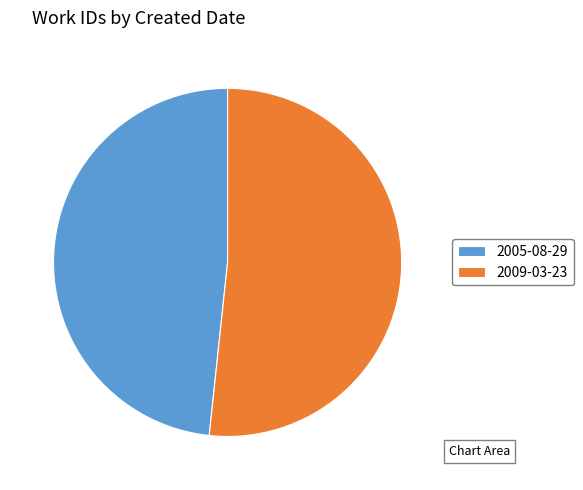

Is 2009-03-23 the majority of the pie?

Yes